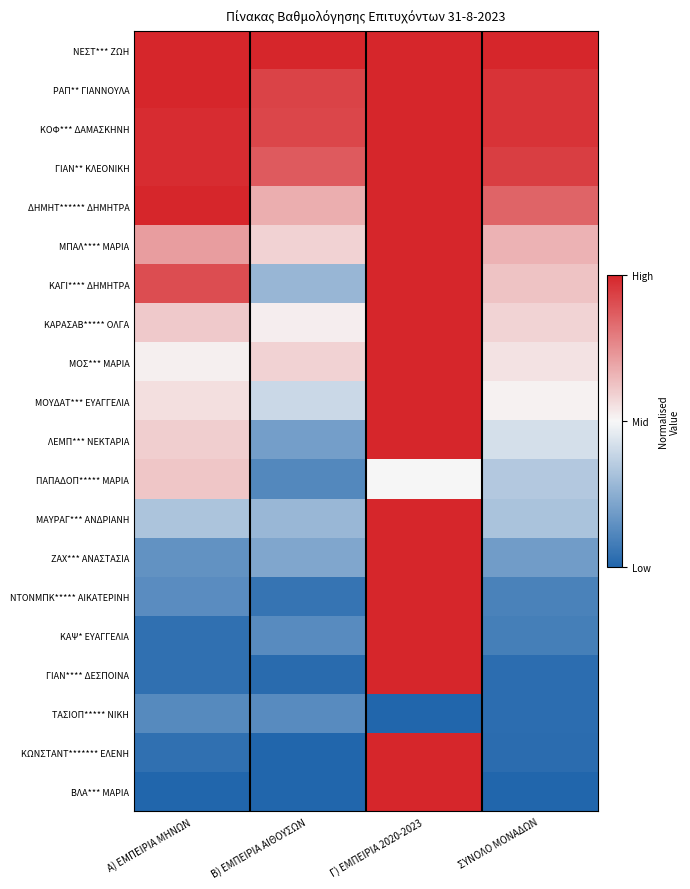

Reading left to right, transcribe all the data shown in this chart.

ΝΕΣΤ*** ΖΩΗ: Α) ΕΜΠΕΙΡΙΑ ΜΗΝΩΝ=1.0	Β) ΕΜΠΕΙΡΙΑ ΑΙΘΟΥΣΩΝ=1.0	Γ) ΕΜΠΕΙΡΙΑ 2020-2023=1.0	ΣΥΝΟΛΟ ΜΟΝΑΔΩΝ=1.0
ΡΑΠ** ΓΙΑΝΝΟΥΛΑ: Α) ΕΜΠΕΙΡΙΑ ΜΗΝΩΝ=1.0	Β) ΕΜΠΕΙΡΙΑ ΑΙΘΟΥΣΩΝ=0.9	Γ) ΕΜΠΕΙΡΙΑ 2020-2023=1.0	ΣΥΝΟΛΟ ΜΟΝΑΔΩΝ=1.0
ΚΟΦ*** ΔΑΜΑΣΚΗΝΗ: Α) ΕΜΠΕΙΡΙΑ ΜΗΝΩΝ=1.0	Β) ΕΜΠΕΙΡΙΑ ΑΙΘΟΥΣΩΝ=0.9	Γ) ΕΜΠΕΙΡΙΑ 2020-2023=1.0	ΣΥΝΟΛΟ ΜΟΝΑΔΩΝ=1.0
ΓΙΑΝ** ΚΛΕΟΝΙΚΗ: Α) ΕΜΠΕΙΡΙΑ ΜΗΝΩΝ=1.0	Β) ΕΜΠΕΙΡΙΑ ΑΙΘΟΥΣΩΝ=0.9	Γ) ΕΜΠΕΙΡΙΑ 2020-2023=1.0	ΣΥΝΟΛΟ ΜΟΝΑΔΩΝ=0.9
ΔΗΜΗΤ****** ΔΗΜΗΤΡΑ: Α) ΕΜΠΕΙΡΙΑ ΜΗΝΩΝ=1.0	Β) ΕΜΠΕΙΡΙΑ ΑΙΘΟΥΣΩΝ=0.7	Γ) ΕΜΠΕΙΡΙΑ 2020-2023=1.0	ΣΥΝΟΛΟ ΜΟΝΑΔΩΝ=0.9
ΜΠΑΛ**** ΜΑΡΙΑ: Α) ΕΜΠΕΙΡΙΑ ΜΗΝΩΝ=0.7	Β) ΕΜΠΕΙΡΙΑ ΑΙΘΟΥΣΩΝ=0.6	Γ) ΕΜΠΕΙΡΙΑ 2020-2023=1.0	ΣΥΝΟΛΟ ΜΟΝΑΔΩΝ=0.7
ΚΑΓΙ**** ΔΗΜΗΤΡΑ: Α) ΕΜΠΕΙΡΙΑ ΜΗΝΩΝ=0.9	Β) ΕΜΠΕΙΡΙΑ ΑΙΘΟΥΣΩΝ=0.3	Γ) ΕΜΠΕΙΡΙΑ 2020-2023=1.0	ΣΥΝΟΛΟ ΜΟΝΑΔΩΝ=0.6
ΚΑΡΑΣΑΒ***** ΟΛΓΑ: Α) ΕΜΠΕΙΡΙΑ ΜΗΝΩΝ=0.6	Β) ΕΜΠΕΙΡΙΑ ΑΙΘΟΥΣΩΝ=0.5	Γ) ΕΜΠΕΙΡΙΑ 2020-2023=1.0	ΣΥΝΟΛΟ ΜΟΝΑΔΩΝ=0.6
ΜΟΣ*** ΜΑΡΙΑ: Α) ΕΜΠΕΙΡΙΑ ΜΗΝΩΝ=0.5	Β) ΕΜΠΕΙΡΙΑ ΑΙΘΟΥΣΩΝ=0.6	Γ) ΕΜΠΕΙΡΙΑ 2020-2023=1.0	ΣΥΝΟΛΟ ΜΟΝΑΔΩΝ=0.5
ΜΟΥΔΑΤ*** ΕΥΑΓΓΕΛΙΑ: Α) ΕΜΠΕΙΡΙΑ ΜΗΝΩΝ=0.6	Β) ΕΜΠΕΙΡΙΑ ΑΙΘΟΥΣΩΝ=0.4	Γ) ΕΜΠΕΙΡΙΑ 2020-2023=1.0	ΣΥΝΟΛΟ ΜΟΝΑΔΩΝ=0.5
ΛΕΜΠ*** ΝΕΚΤΑΡΙΑ: Α) ΕΜΠΕΙΡΙΑ ΜΗΝΩΝ=0.6	Β) ΕΜΠΕΙΡΙΑ ΑΙΘΟΥΣΩΝ=0.2	Γ) ΕΜΠΕΙΡΙΑ 2020-2023=1.0	ΣΥΝΟΛΟ ΜΟΝΑΔΩΝ=0.4
ΠΑΠΑΔΟΠ***** ΜΑΡΙΑ: Α) ΕΜΠΕΙΡΙΑ ΜΗΝΩΝ=0.6	Β) ΕΜΠΕΙΡΙΑ ΑΙΘΟΥΣΩΝ=0.1	Γ) ΕΜΠΕΙΡΙΑ 2020-2023=0.5	ΣΥΝΟΛΟ ΜΟΝΑΔΩΝ=0.3
ΜΑΥΡΑΓ*** ΑΝΔΡΙΑΝΗ: Α) ΕΜΠΕΙΡΙΑ ΜΗΝΩΝ=0.3	Β) ΕΜΠΕΙΡΙΑ ΑΙΘΟΥΣΩΝ=0.3	Γ) ΕΜΠΕΙΡΙΑ 2020-2023=1.0	ΣΥΝΟΛΟ ΜΟΝΑΔΩΝ=0.3
ΖΑΧ*** ΑΝΑΣΤΑΣΙΑ: Α) ΕΜΠΕΙΡΙΑ ΜΗΝΩΝ=0.2	Β) ΕΜΠΕΙΡΙΑ ΑΙΘΟΥΣΩΝ=0.2	Γ) ΕΜΠΕΙΡΙΑ 2020-2023=1.0	ΣΥΝΟΛΟ ΜΟΝΑΔΩΝ=0.2
ΝΤΟΝΜΠΚ***** ΑΙΚΑΤΕΡΙΝΗ: Α) ΕΜΠΕΙΡΙΑ ΜΗΝΩΝ=0.1	Β) ΕΜΠΕΙΡΙΑ ΑΙΘΟΥΣΩΝ=0.1	Γ) ΕΜΠΕΙΡΙΑ 2020-2023=1.0	ΣΥΝΟΛΟ ΜΟΝΑΔΩΝ=0.1
ΚΑΨ* ΕΥΑΓΓΕΛΙΑ: Α) ΕΜΠΕΙΡΙΑ ΜΗΝΩΝ=0.0	Β) ΕΜΠΕΙΡΙΑ ΑΙΘΟΥΣΩΝ=0.1	Γ) ΕΜΠΕΙΡΙΑ 2020-2023=1.0	ΣΥΝΟΛΟ ΜΟΝΑΔΩΝ=0.1
ΓΙΑΝ**** ΔΕΣΠΟΙΝΑ: Α) ΕΜΠΕΙΡΙΑ ΜΗΝΩΝ=0.0	Β) ΕΜΠΕΙΡΙΑ ΑΙΘΟΥΣΩΝ=0.0	Γ) ΕΜΠΕΙΡΙΑ 2020-2023=1.0	ΣΥΝΟΛΟ ΜΟΝΑΔΩΝ=0.0
ΤΑΣΙΟΠ***** ΝΙΚΗ: Α) ΕΜΠΕΙΡΙΑ ΜΗΝΩΝ=0.1	Β) ΕΜΠΕΙΡΙΑ ΑΙΘΟΥΣΩΝ=0.1	Γ) ΕΜΠΕΙΡΙΑ 2020-2023=0.0	ΣΥΝΟΛΟ ΜΟΝΑΔΩΝ=0.0
ΚΩΝΣΤΑΝΤ******* ΕΛΕΝΗ: Α) ΕΜΠΕΙΡΙΑ ΜΗΝΩΝ=0.0	Β) ΕΜΠΕΙΡΙΑ ΑΙΘΟΥΣΩΝ=0.0	Γ) ΕΜΠΕΙΡΙΑ 2020-2023=1.0	ΣΥΝΟΛΟ ΜΟΝΑΔΩΝ=0.0
ΒΛΑ*** ΜΑΡΙΑ: Α) ΕΜΠΕΙΡΙΑ ΜΗΝΩΝ=0.0	Β) ΕΜΠΕΙΡΙΑ ΑΙΘΟΥΣΩΝ=0.0	Γ) ΕΜΠΕΙΡΙΑ 2020-2023=1.0	ΣΥΝΟΛΟ ΜΟΝΑΔΩΝ=0.0